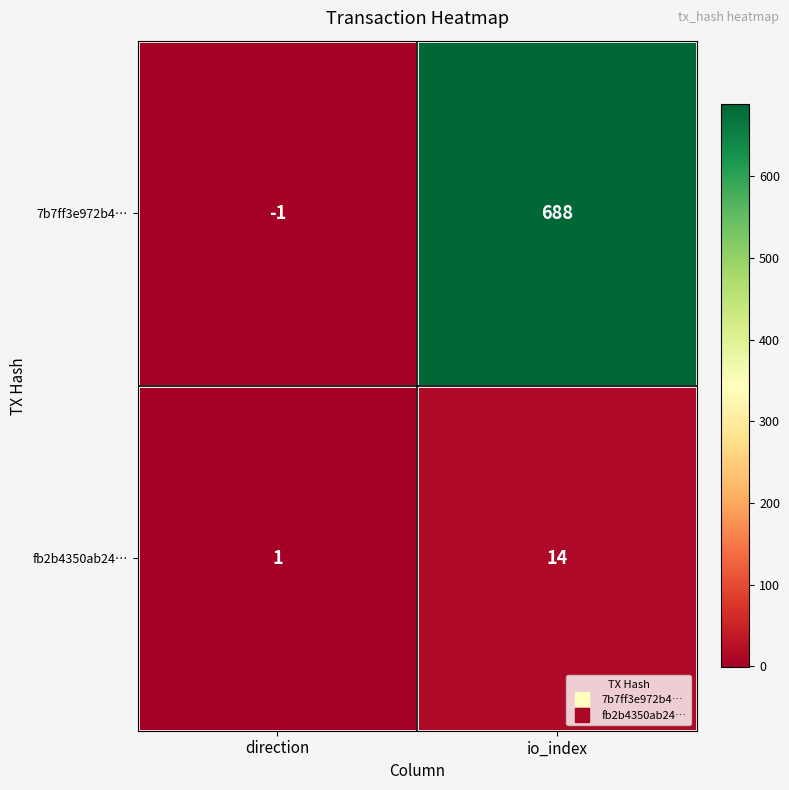

At which category is the sum across all series the highest?

io_index